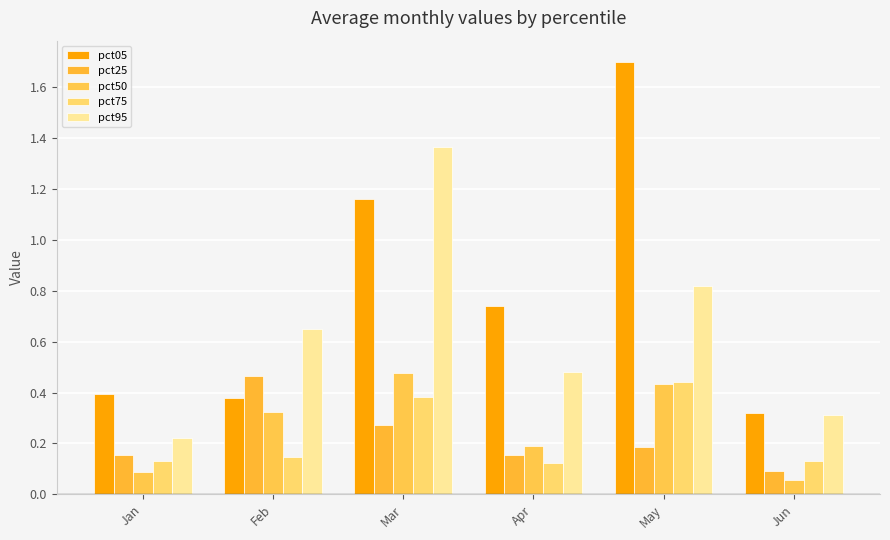

What is the sum of all pct50 values?

1.6